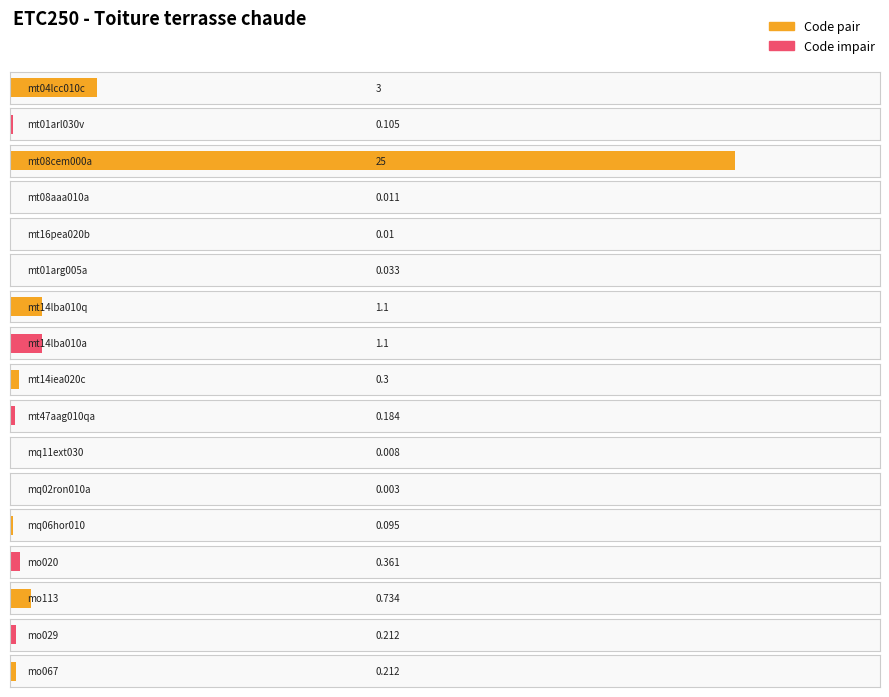

What is the label of the 13th bar from the left?

mq06hor010